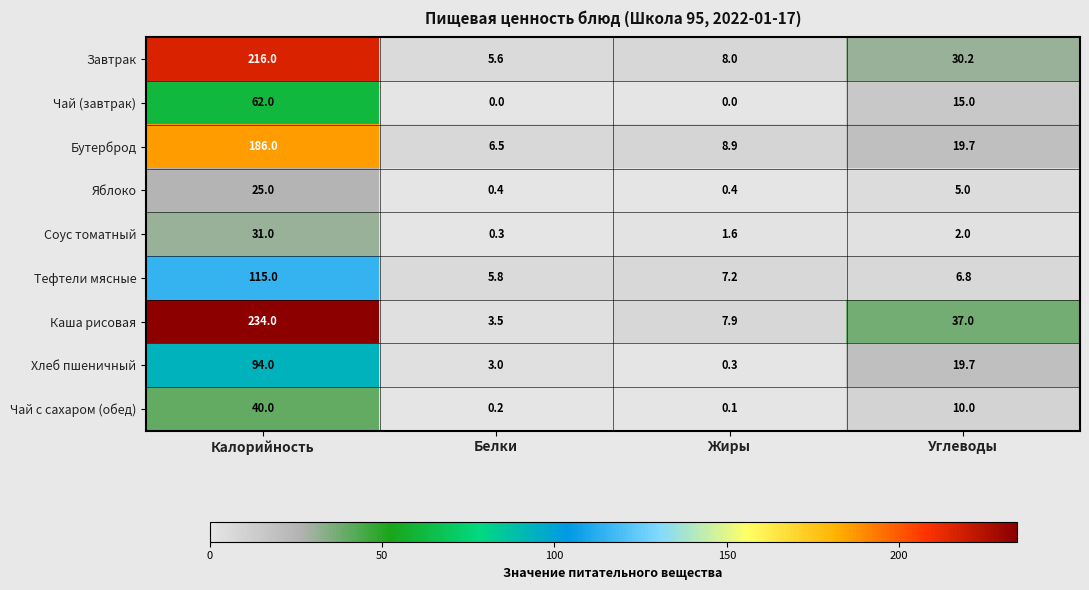

What is the approximate value of Хлеб пшеничный at Калорийность?

94.0